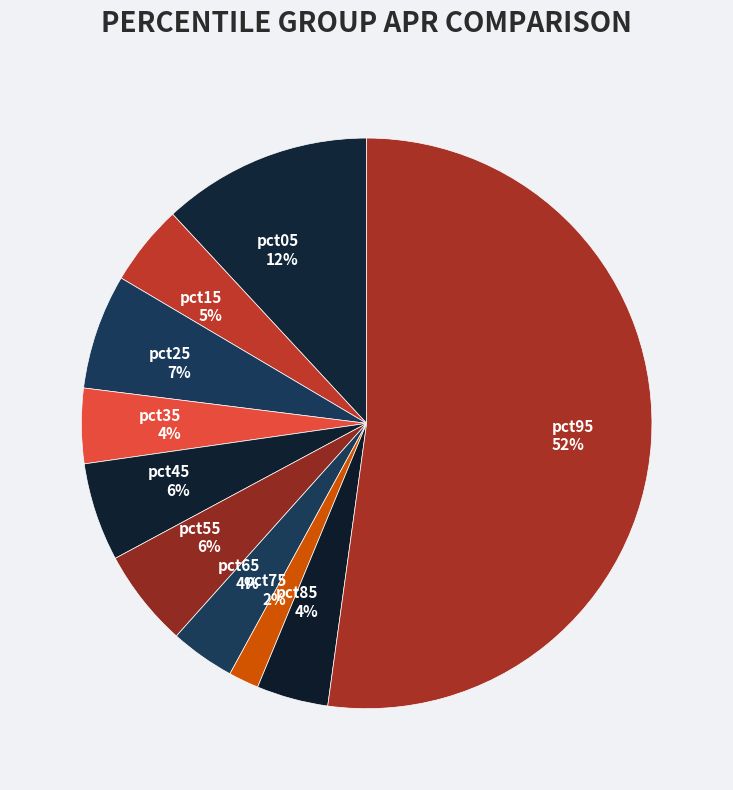

Which slice is the smallest?

pct75